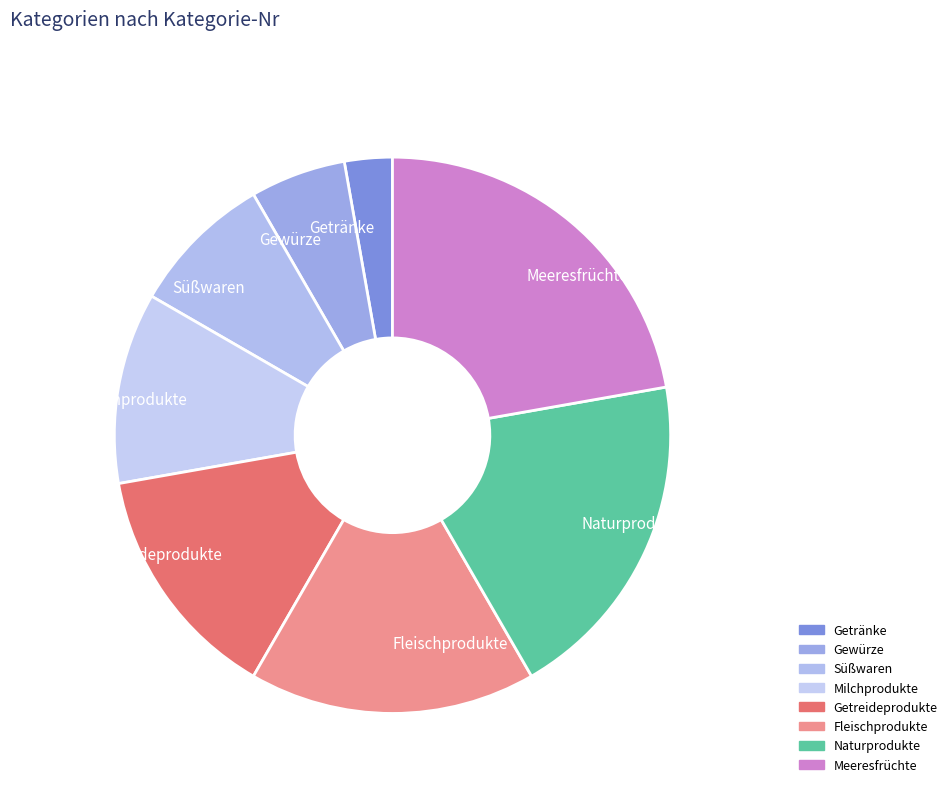

The Naturprodukte slice represents 26% of the pie. True or false?

False